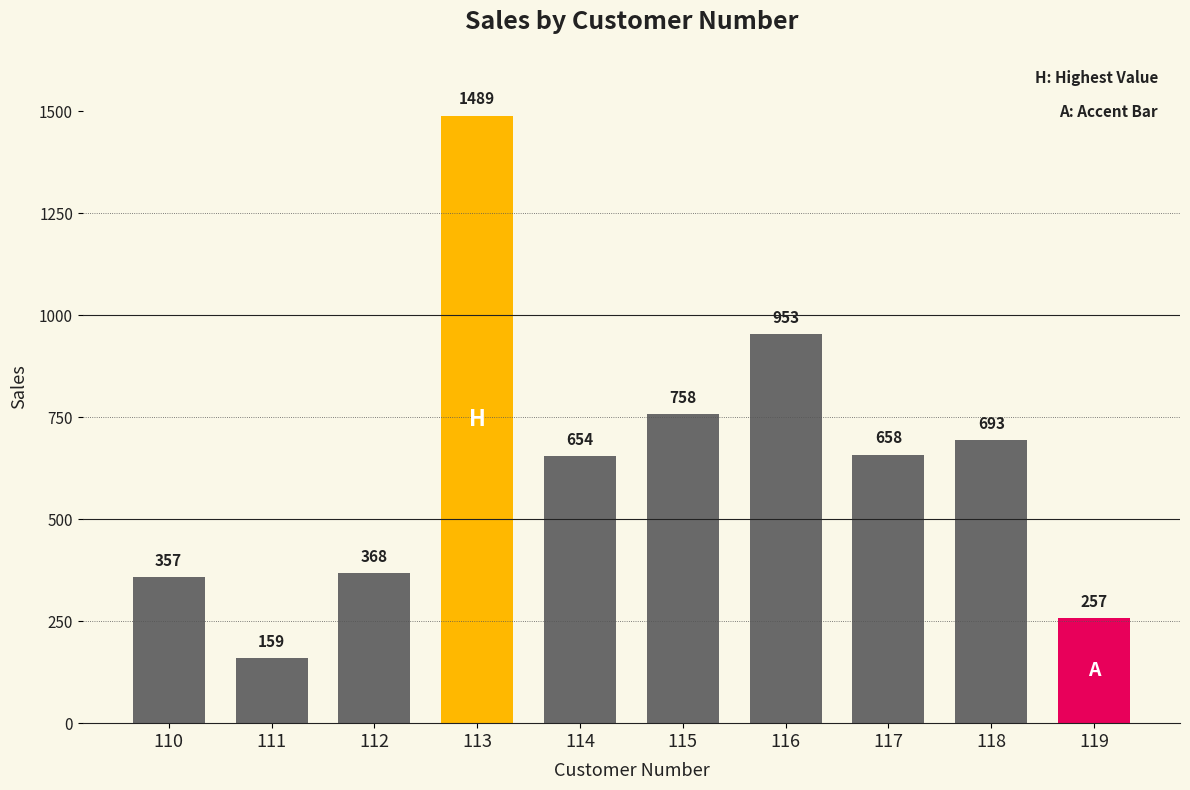

What is the greatest value displayed?

1489